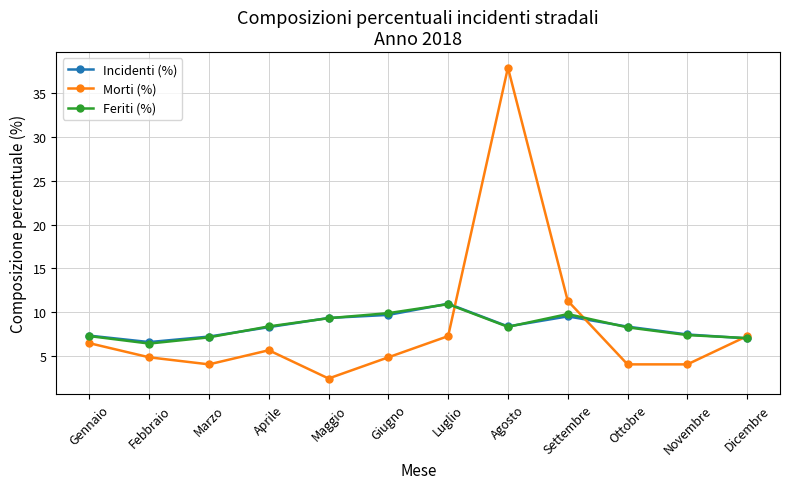

At which category does Morti (%) reach its first local valley?

Marzo